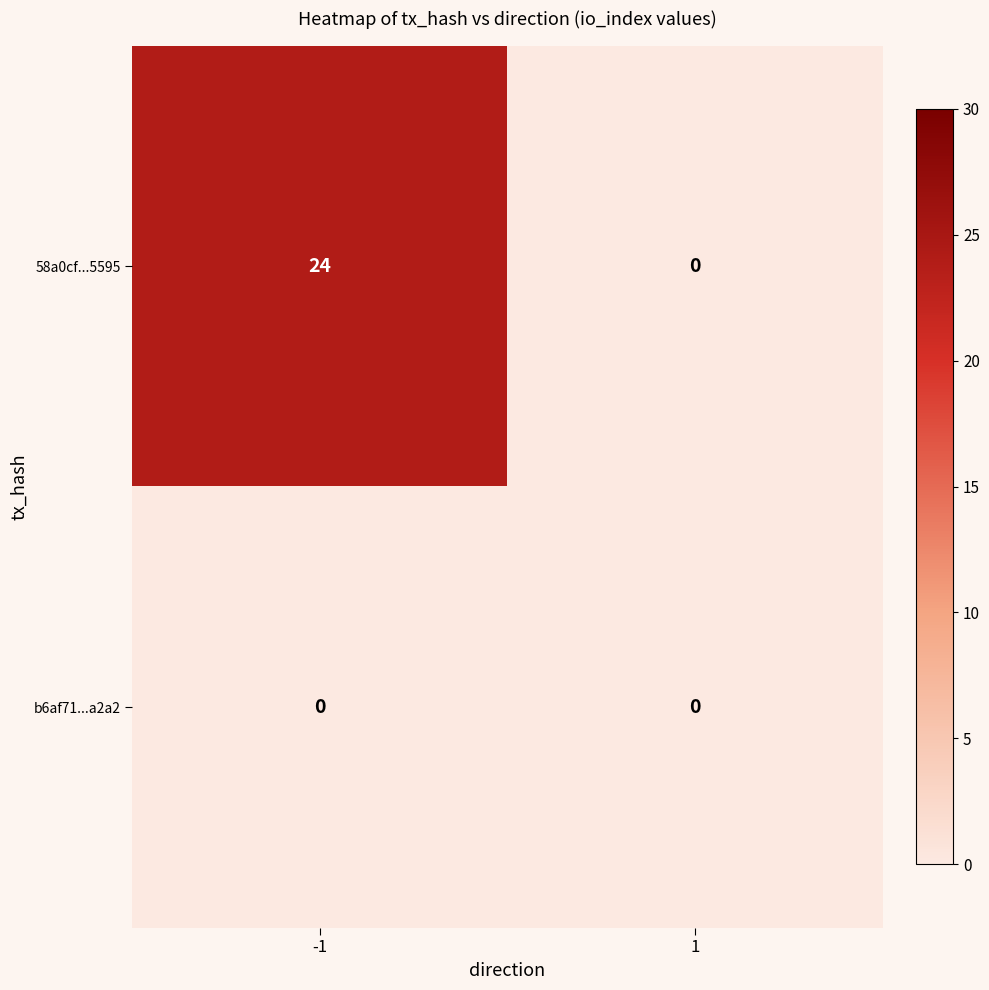

How many data points does each series have?

2